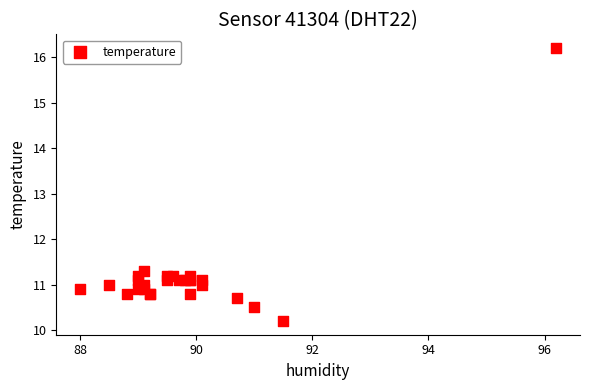

What Y value in the scatter plot is closest to 13?

11.3